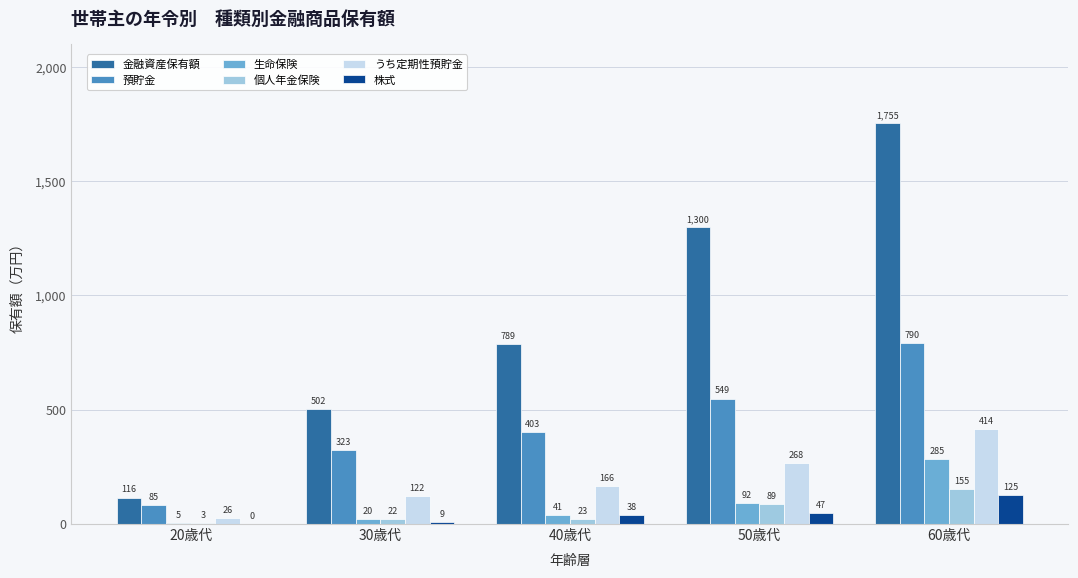

Reading left to right, list all the values displayed in this chart.

金融資産保有額: 116	502	789	1300	1755
預貯金: 85	323	403	549	790
生命保険: 5	20	41	92	285
個人年金保険: 3	22	23	89	155
うち定期性預貯金: 26	122	166	268	414
株式: 0	9	38	47	125